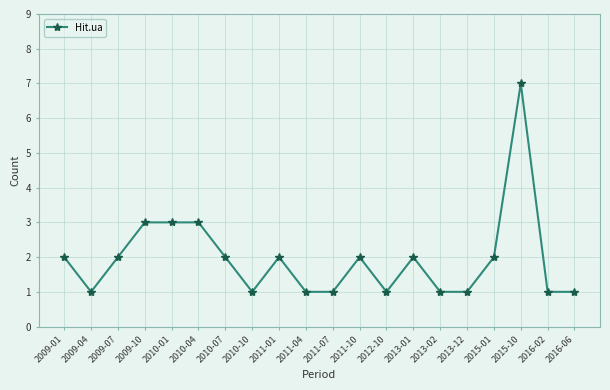

Where is the first local minimum?

2009-04